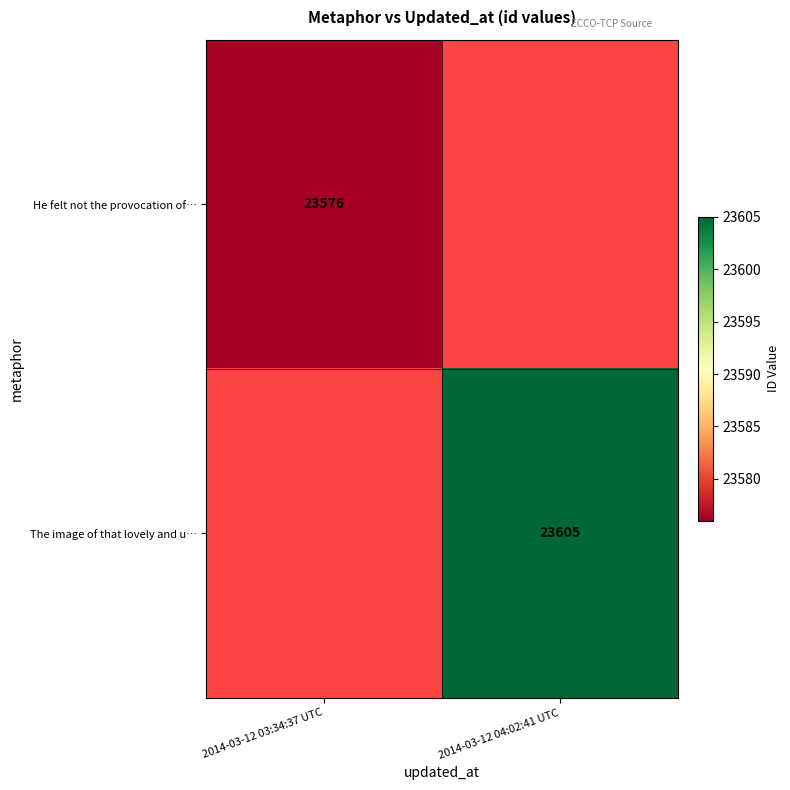

The He felt not the provocation of… series shows 38943 at 2014-03-12 03:34:37 UTC. True or false?

False